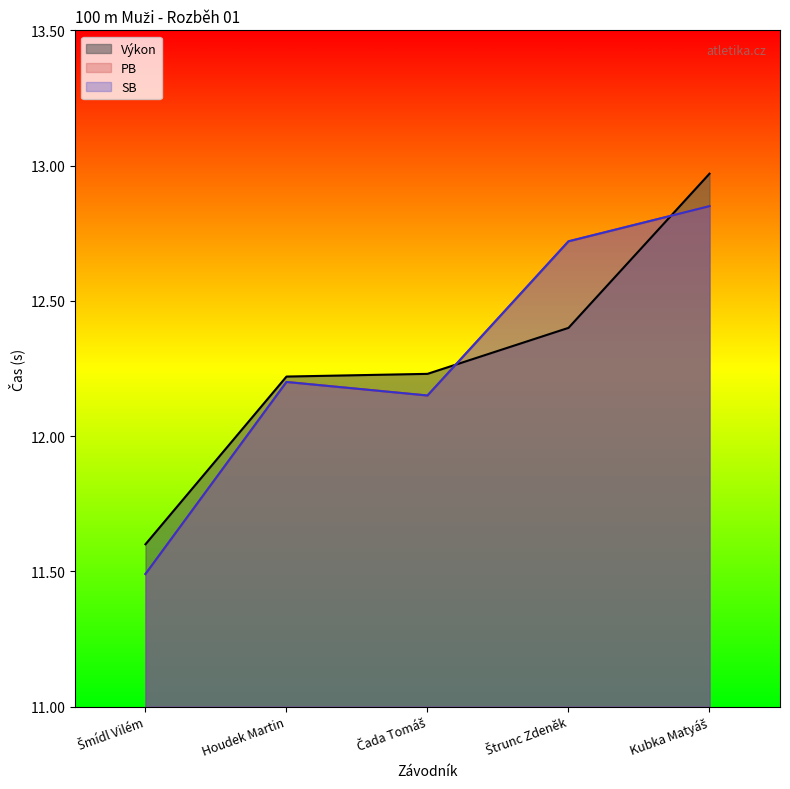

What are all the series names shown in the legend?

Výkon, PB, SB